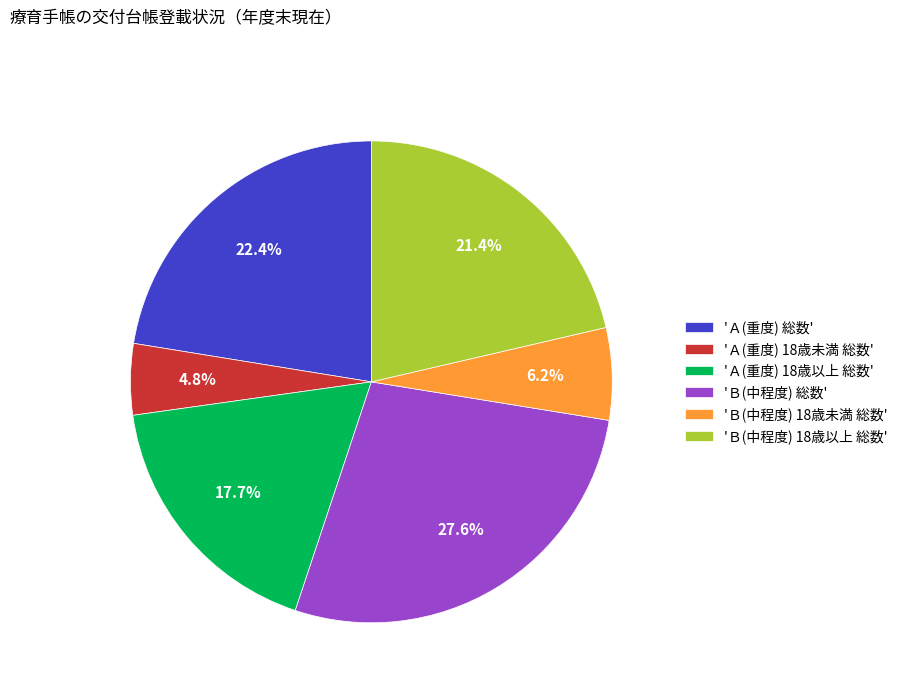

What is the largest slice in the pie chart?

'Ｂ(中程度) 総数'